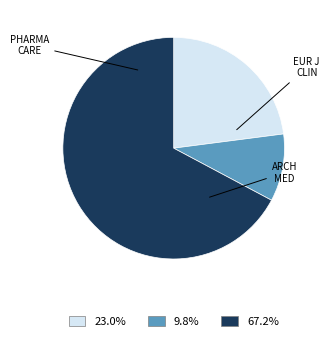

How many segments does this pie chart have?

3